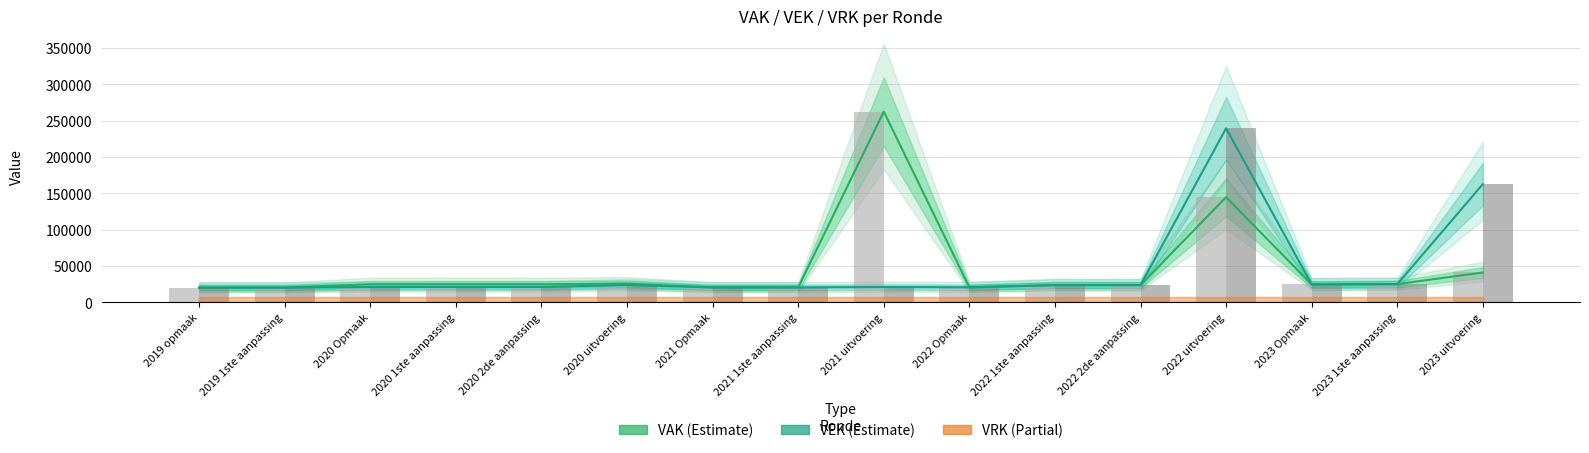

Between 2022 Opmaak and 2021 1ste aanpassing, which is larger?

2022 Opmaak